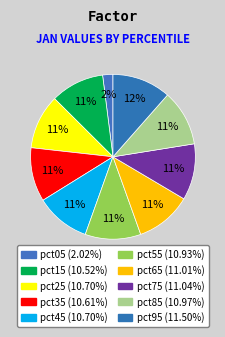

Combined, do pct25 and pct05 account for over 50%?

No